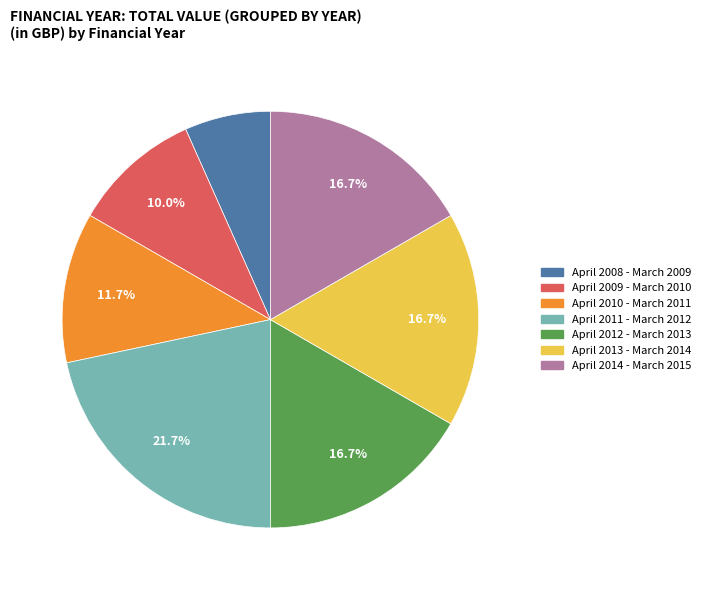

True or false: April 2014 - March 2015 accounts for 30% of the total.

False